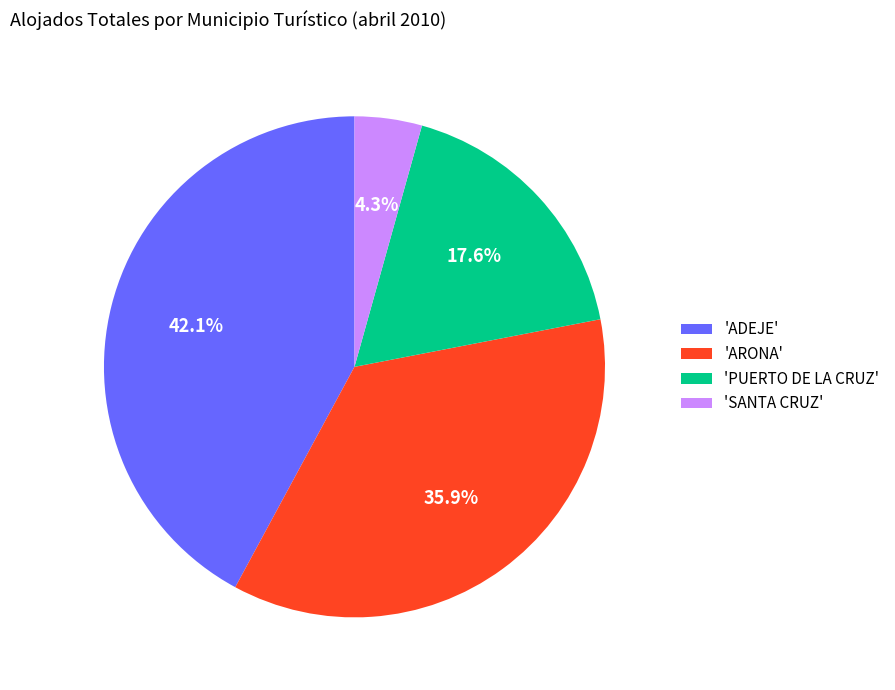

Which slice is the smallest?

'SANTA CRUZ'